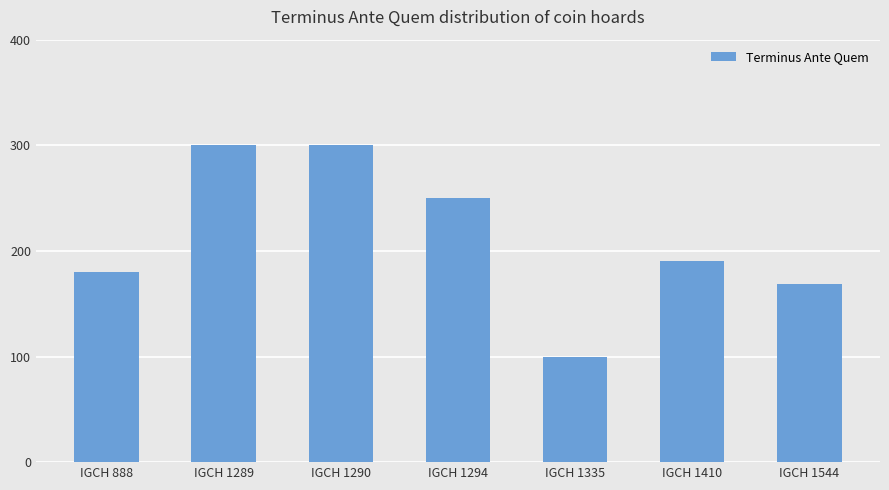

What is the sum of all values?

1489